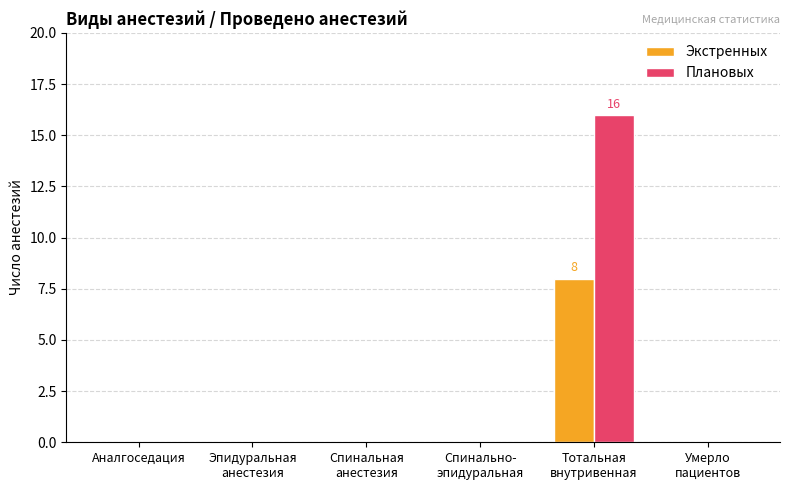

Does the chart contain stacked bars?

No